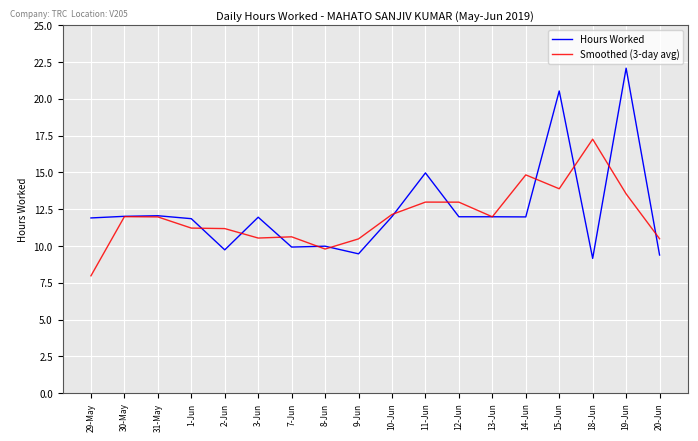

What position from the right is 2-Jun?

14